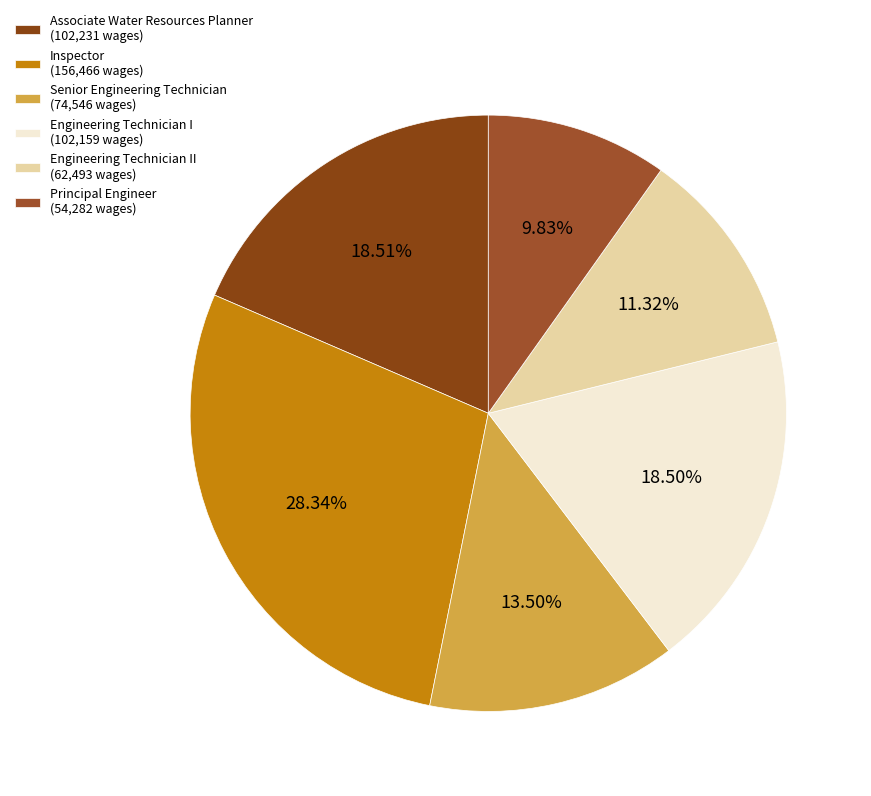

How many segments does this pie chart have?

6